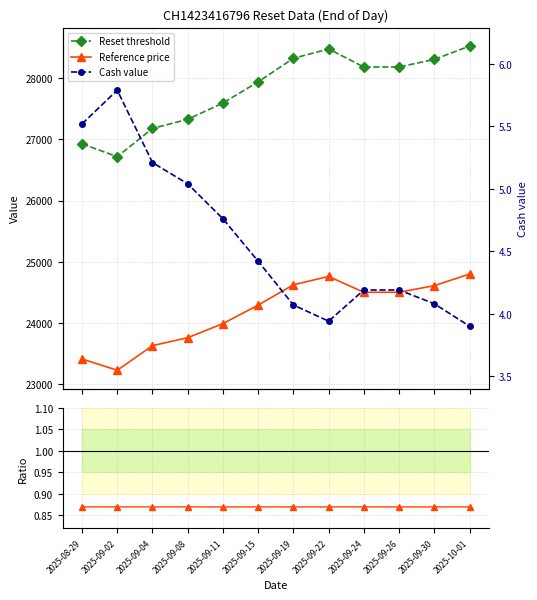

How many lines are shown in the chart?

4